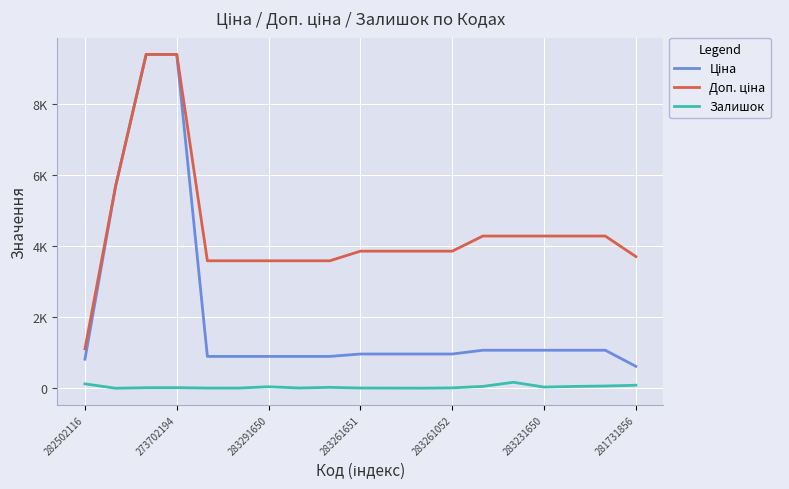

Where is Залишок nearest to the value 85?

281731856